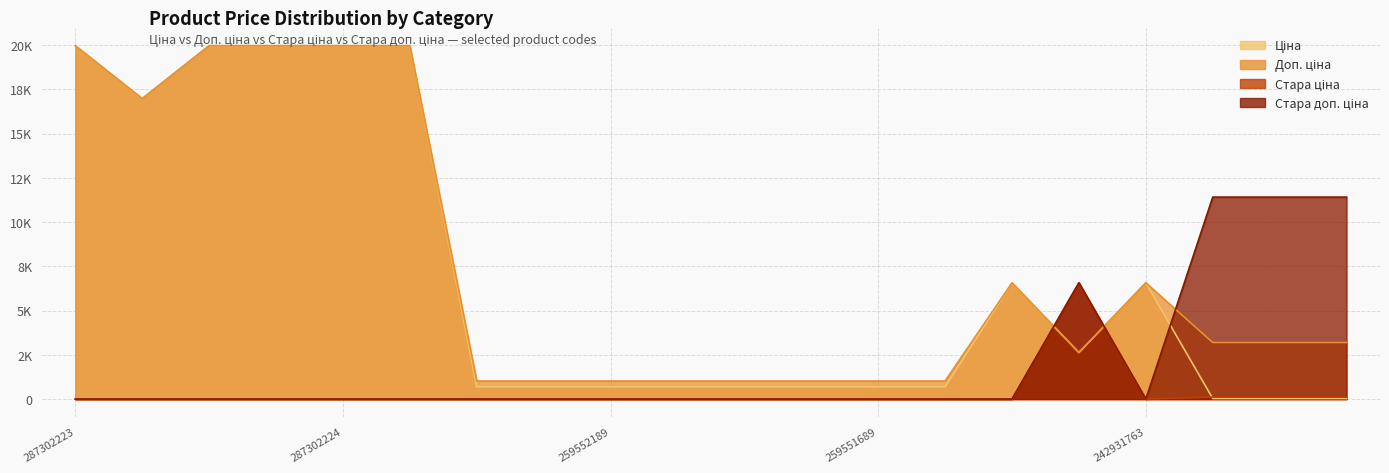

How many lines are shown in the chart?

4